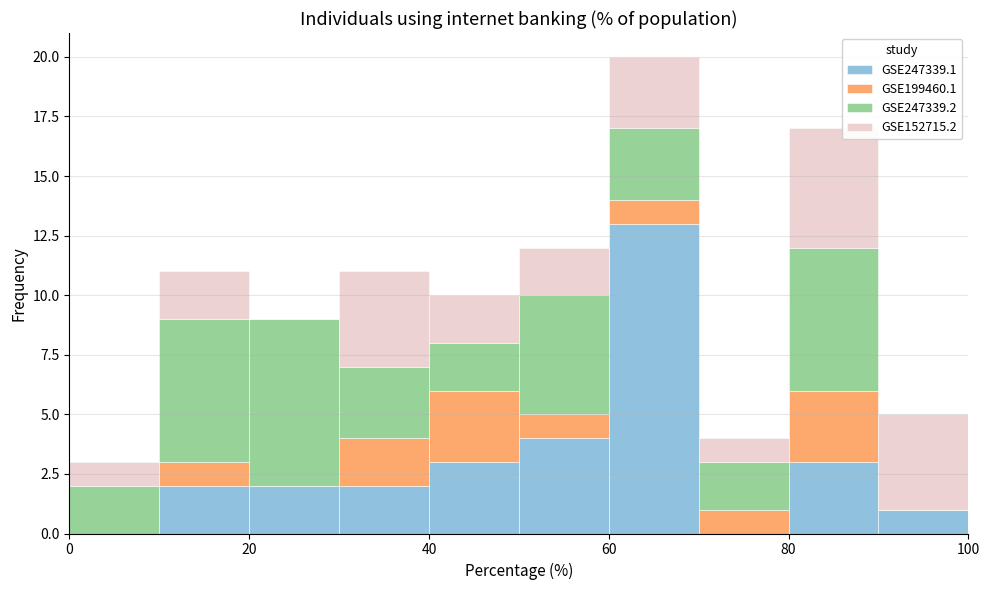

Which range on the x-axis has the tallest stacked bar (by total height)?

60 to 70